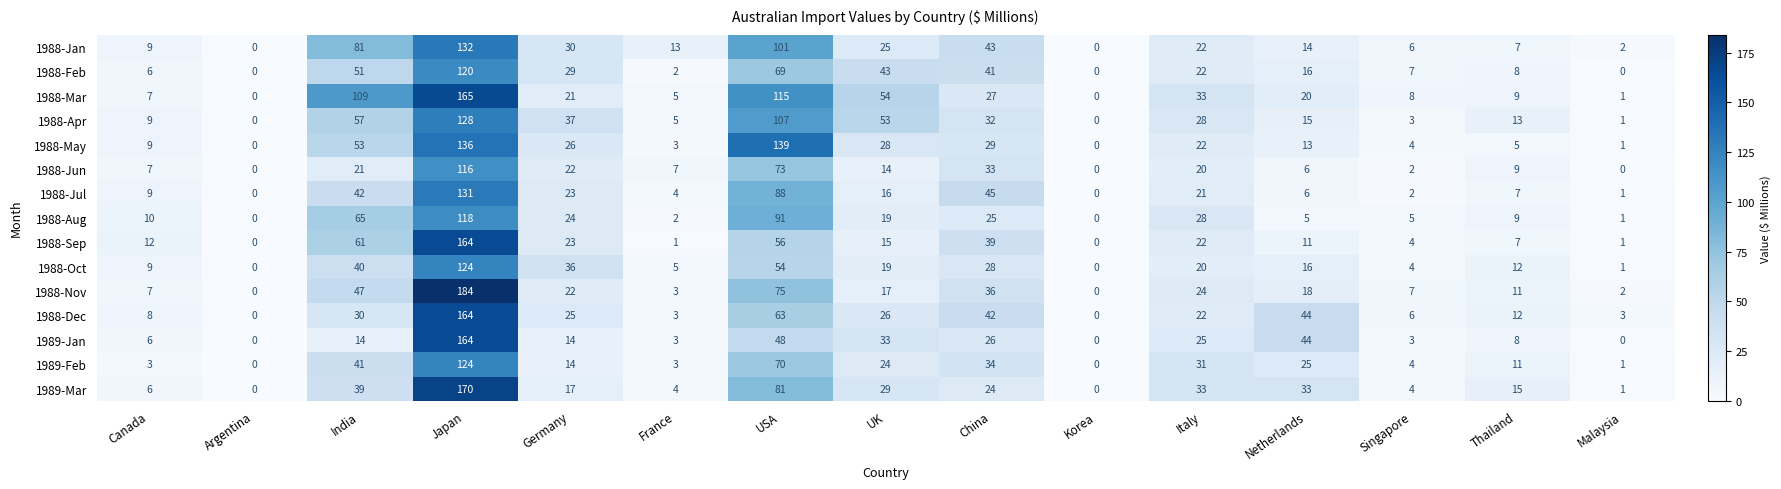

How many data points in 1988-Jul are less than 9?

7